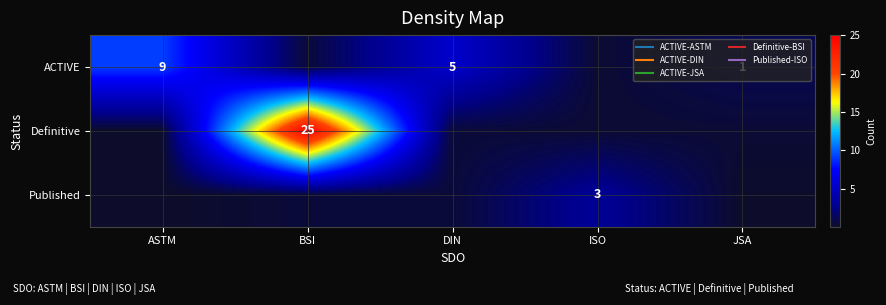

What is the spread (max minus min) of values at DIN?

4.9